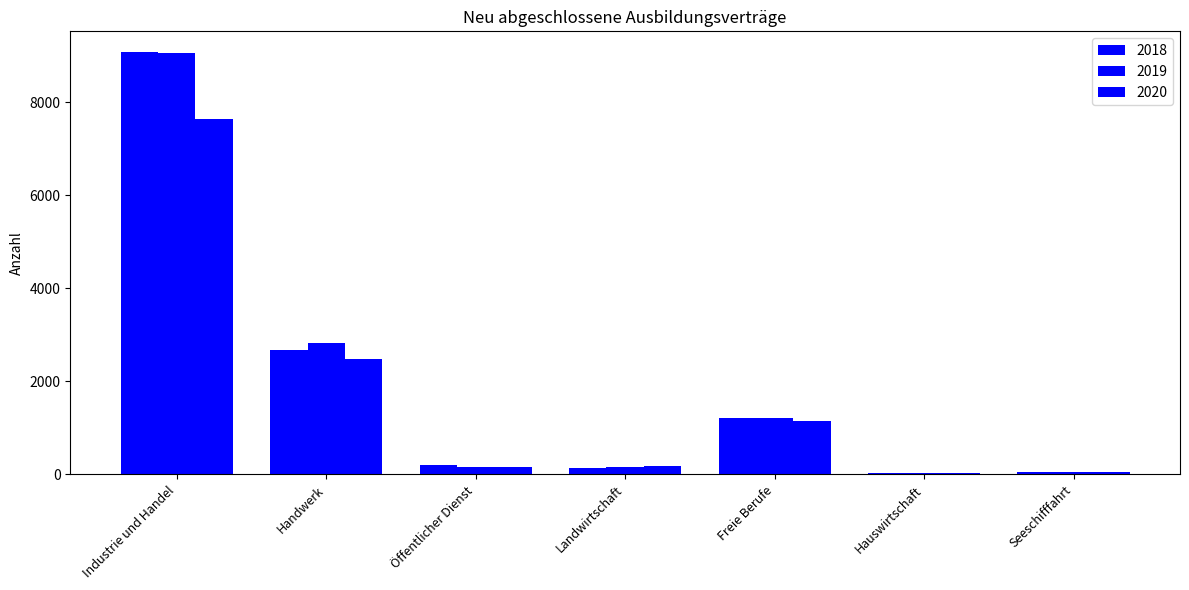

How many distinct data groups are displayed?

3